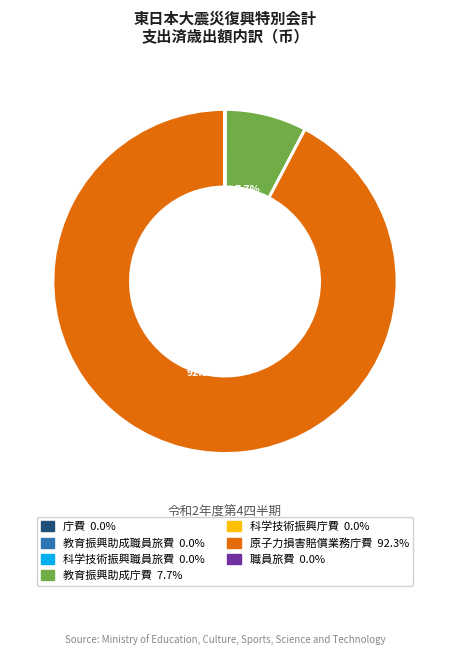

Is there any slice that represents more than half of the pie?

Yes